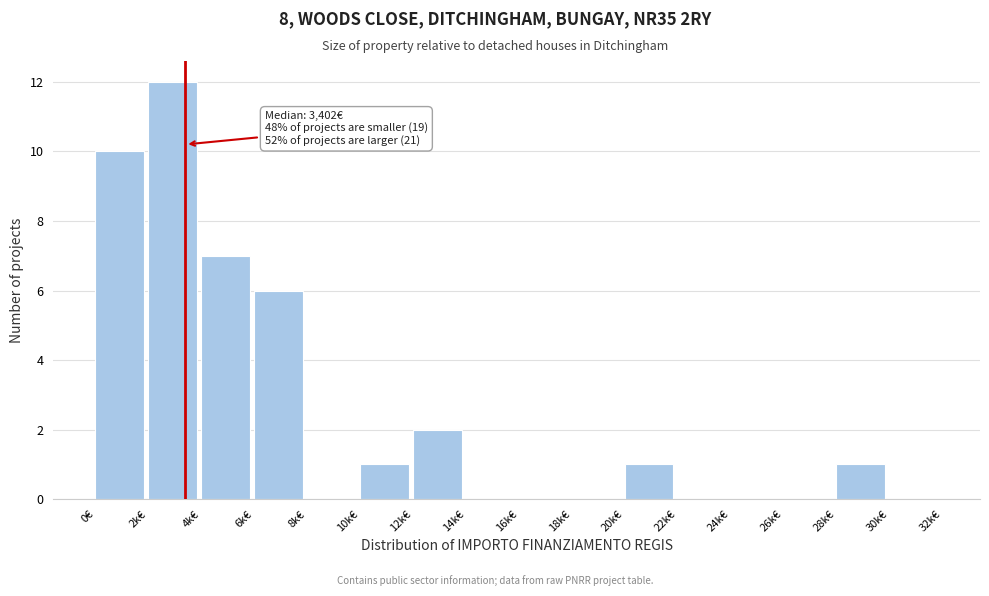

Reading left to right, extract all data points from this chart.

0€=10	2k€=12	4k€=7	6k€=6	8k€=0	10k€=1	12k€=2	14k€=0	16k€=0	18k€=0	20k€=1	22k€=0	24k€=0	26k€=0	28k€=1	30k€=0